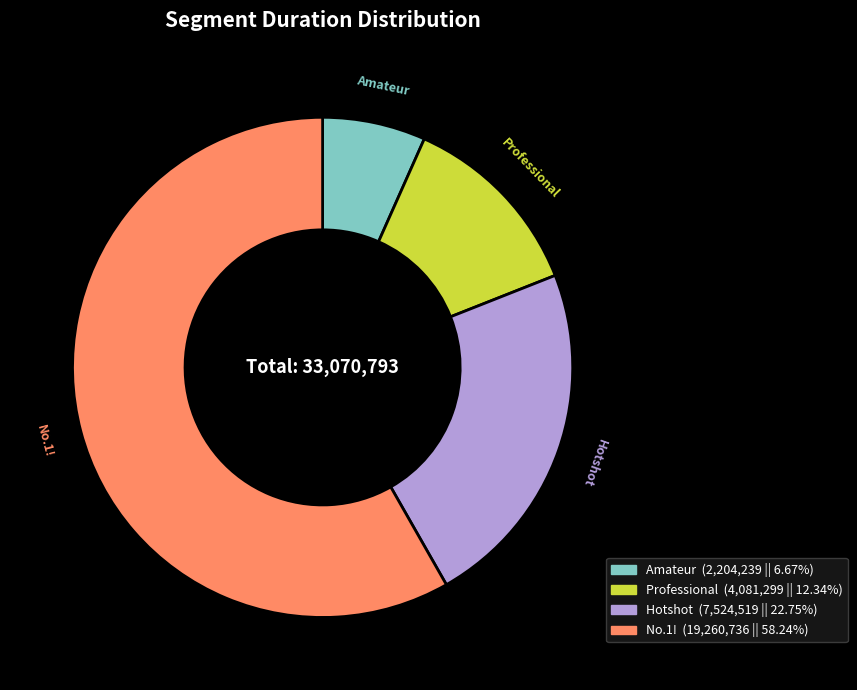

The Professional slice represents 1% of the pie. True or false?

False